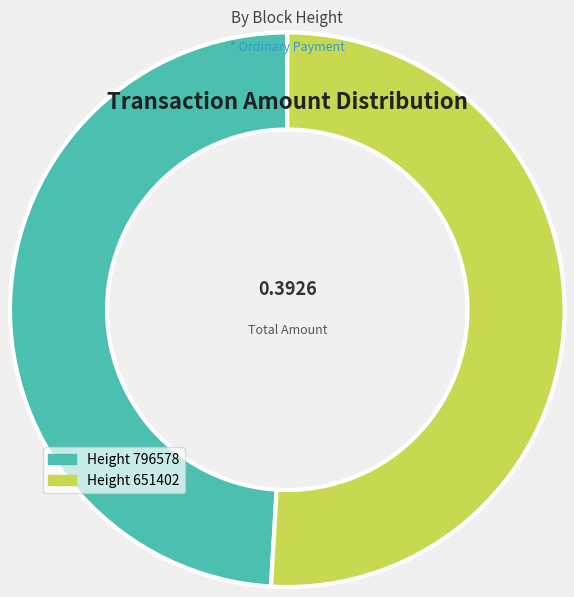

To the nearest percent, what is the average slice percentage?

50%